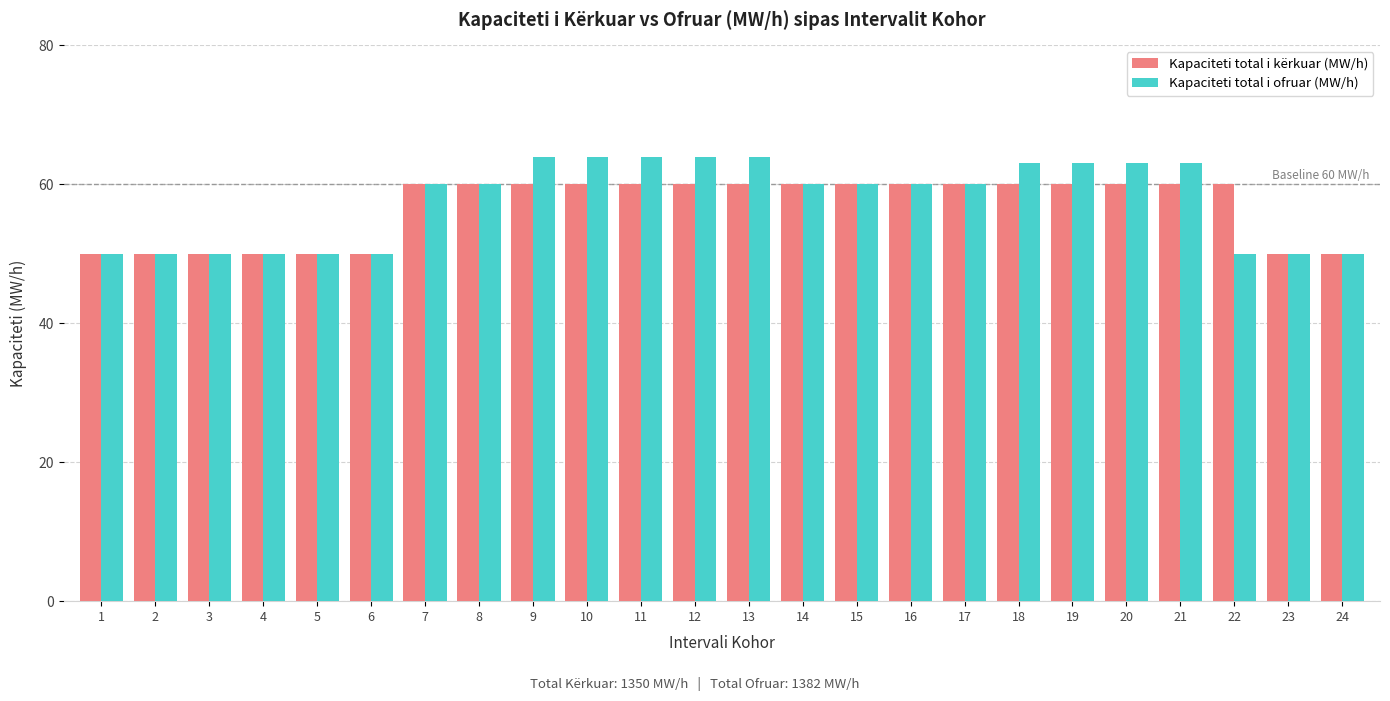

Are the bars grouped side by side (vs. stacked)?

Yes